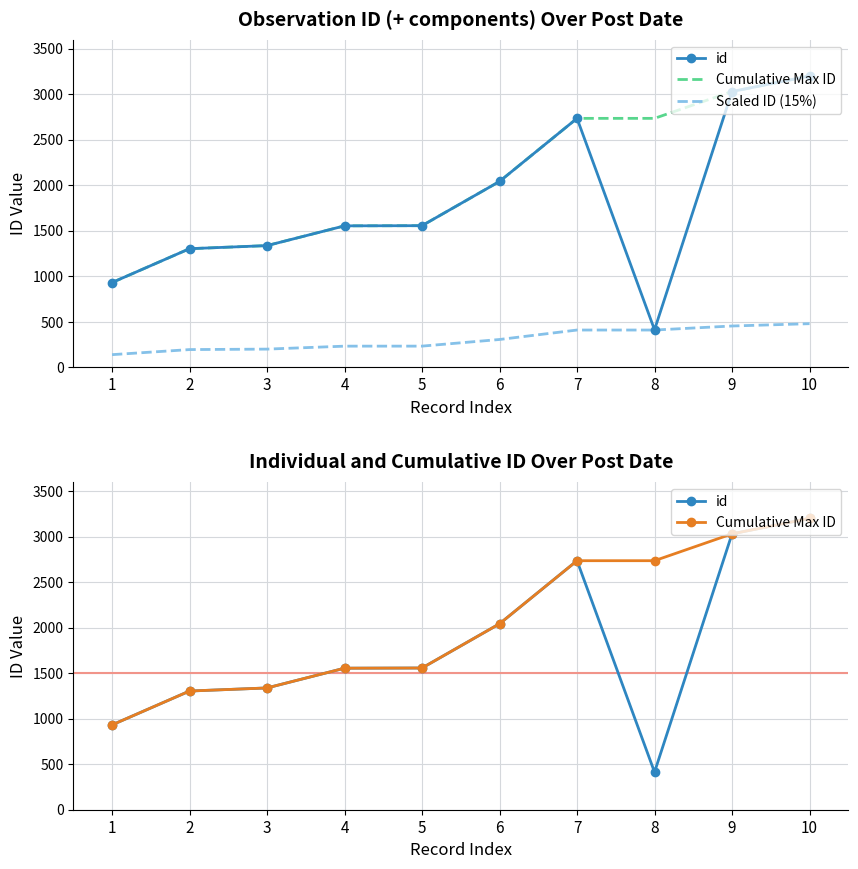

How many values in the Cumulative Max ID series are below 2043?

5